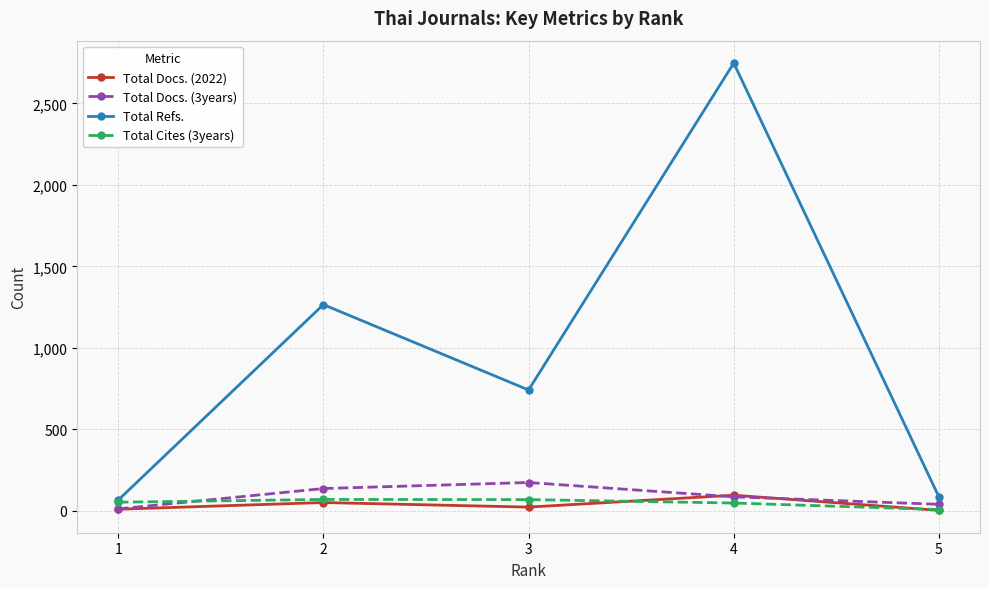

What is the highest value of the Total Refs. series?

2748